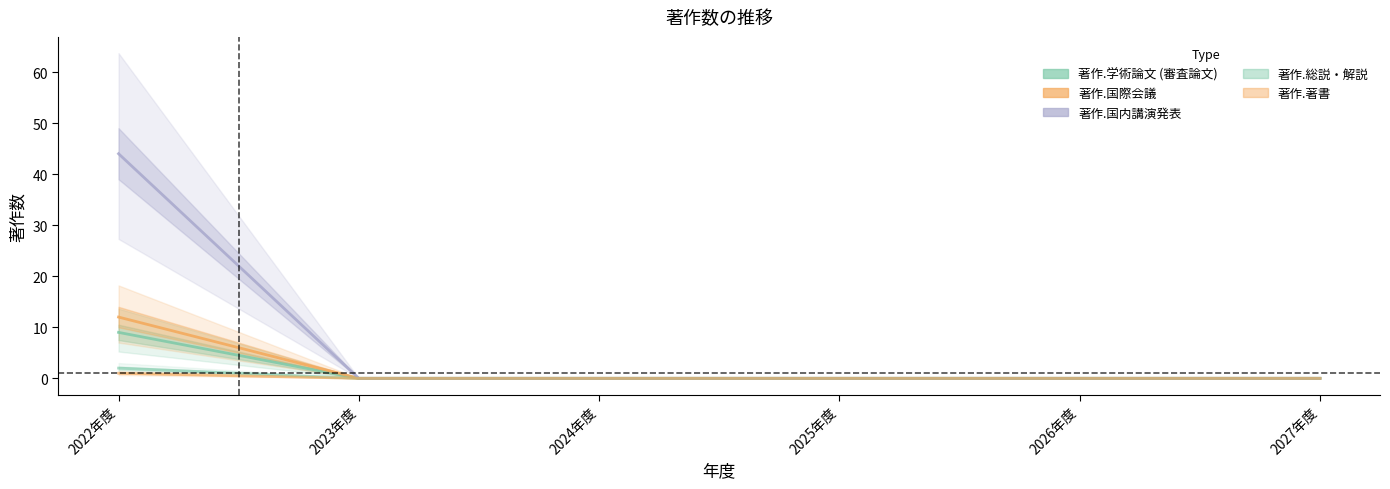

Count the 著作.著書 values in the range 0 to 1.

6